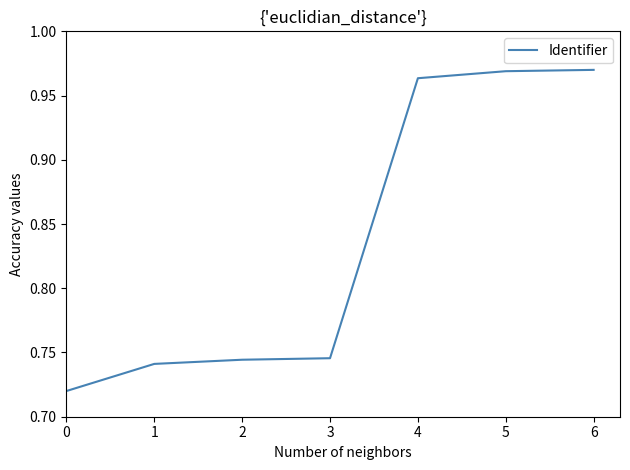

Does the chart have visible grid lines?

No